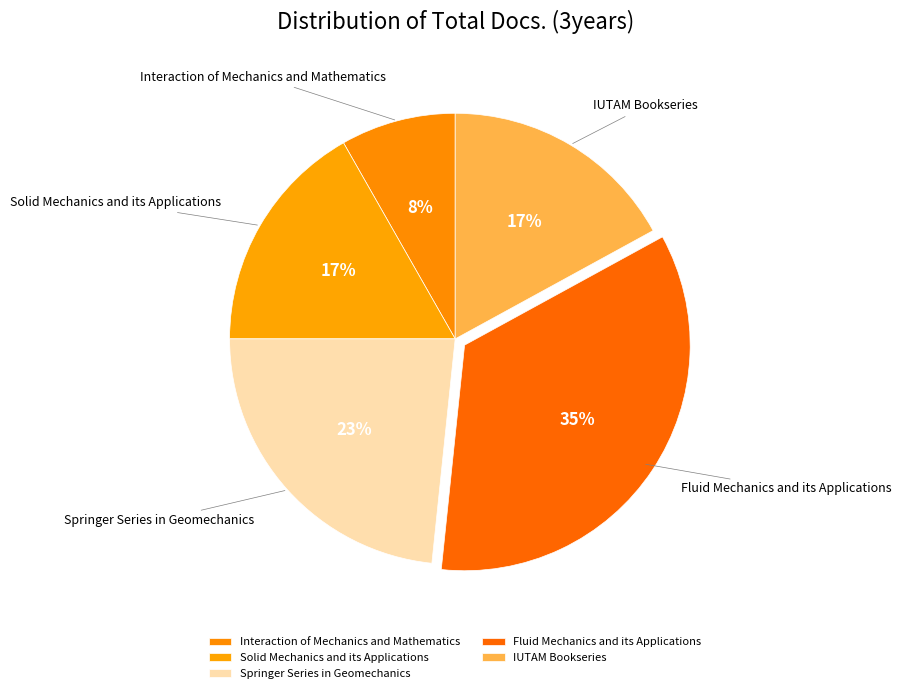

To the nearest percent, what is the average slice percentage?

20%